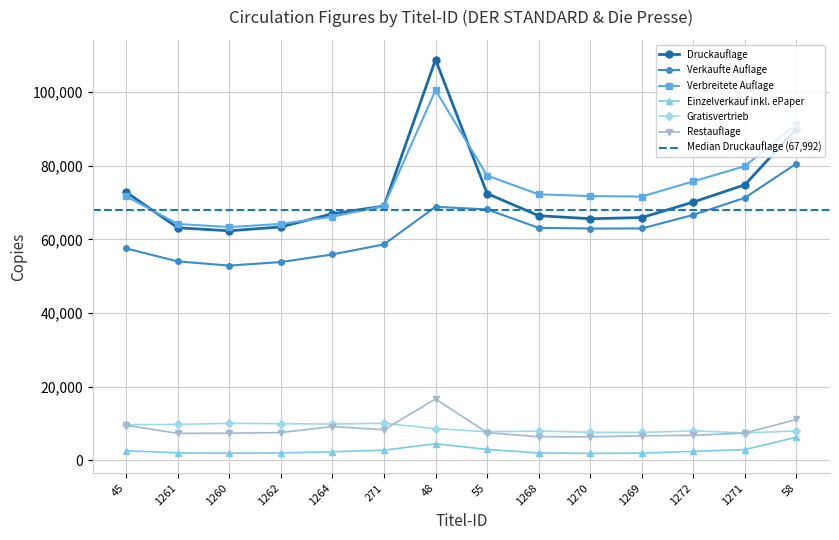

At which label does Gratisvertrieb reach its peak?

1260